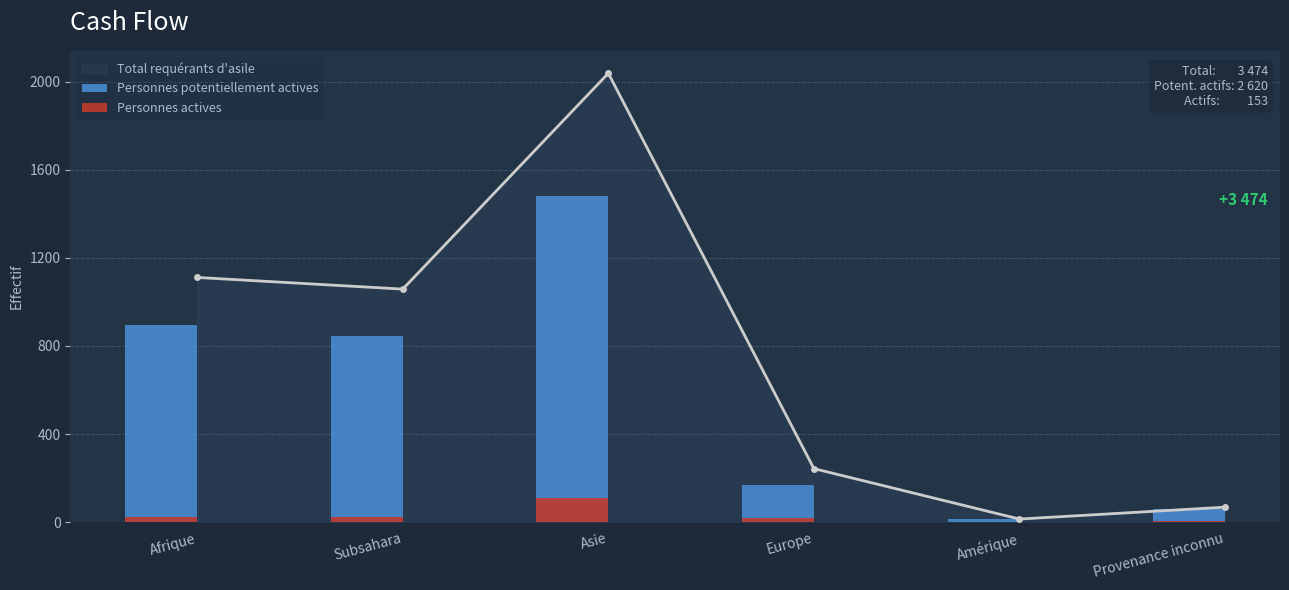

What is the label of the 4th bar from the left?

Europe